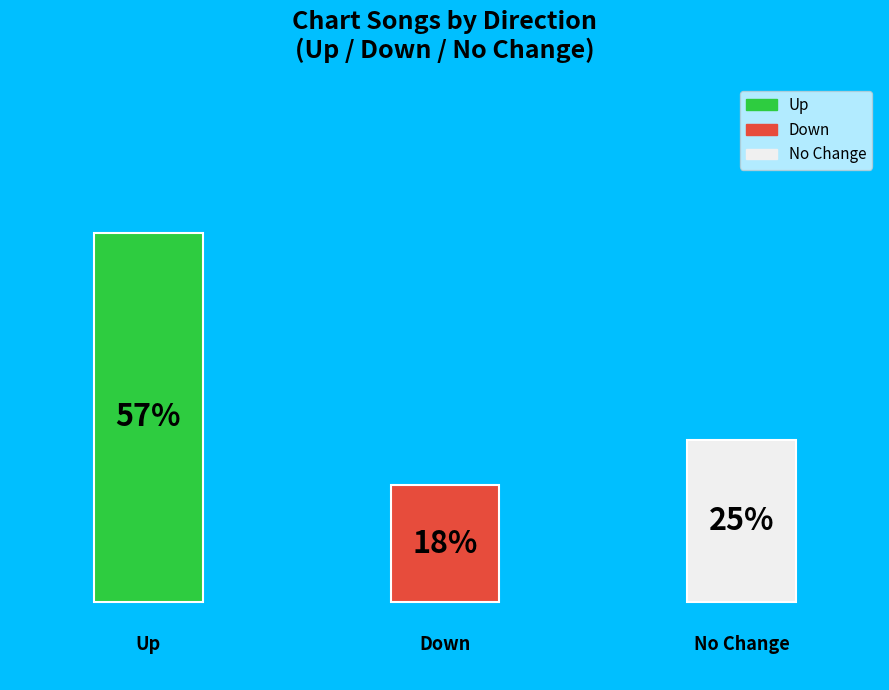

What is the smallest slice in the pie chart?

down